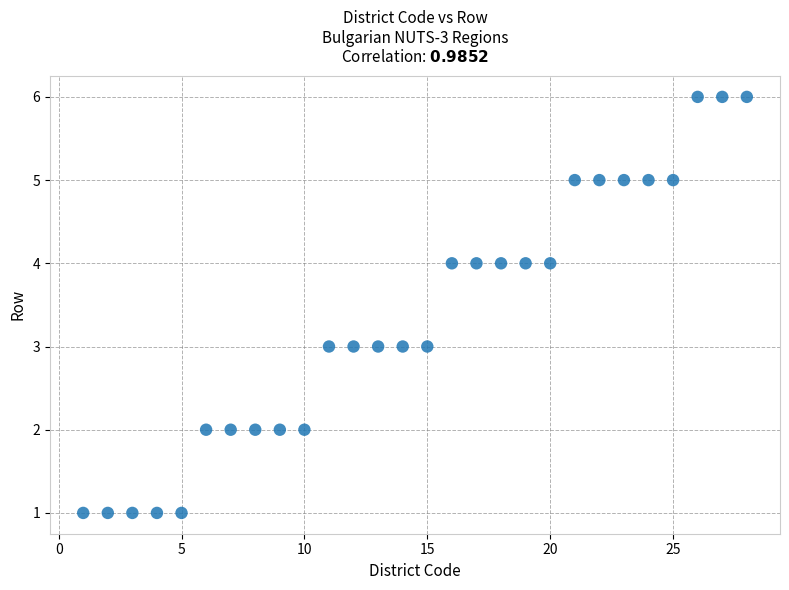

What is the range of Y values (max minus min)?

5